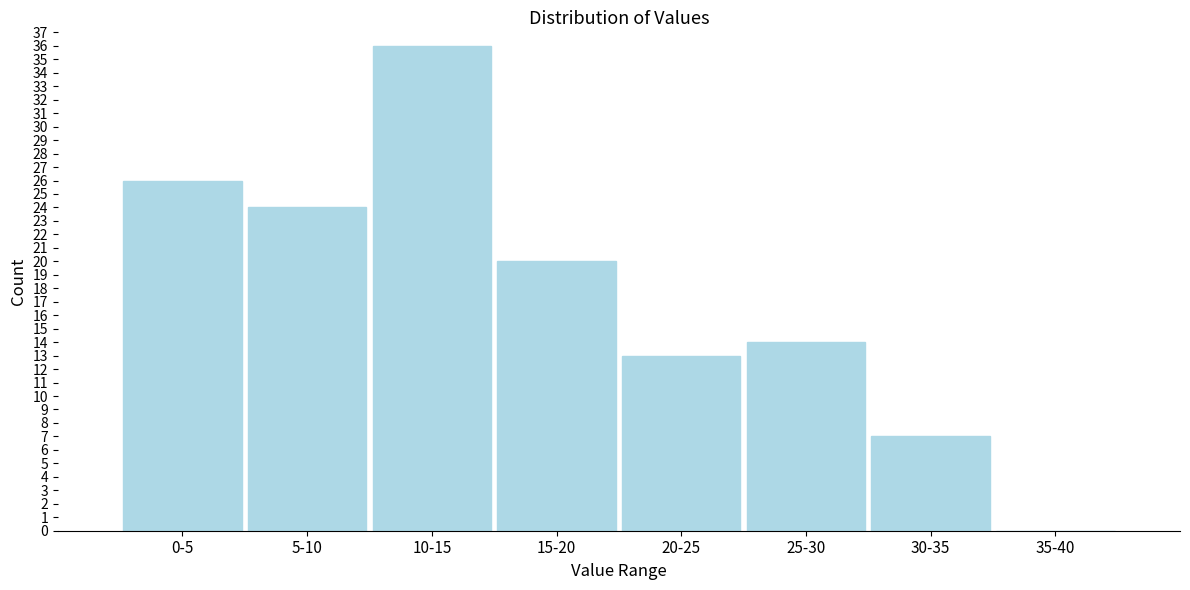

Reading left to right, extract all data points from this chart.

0-5=26	5-10=24	10-15=36	15-20=20	20-25=13	25-30=14	30-35=7	35-40=0